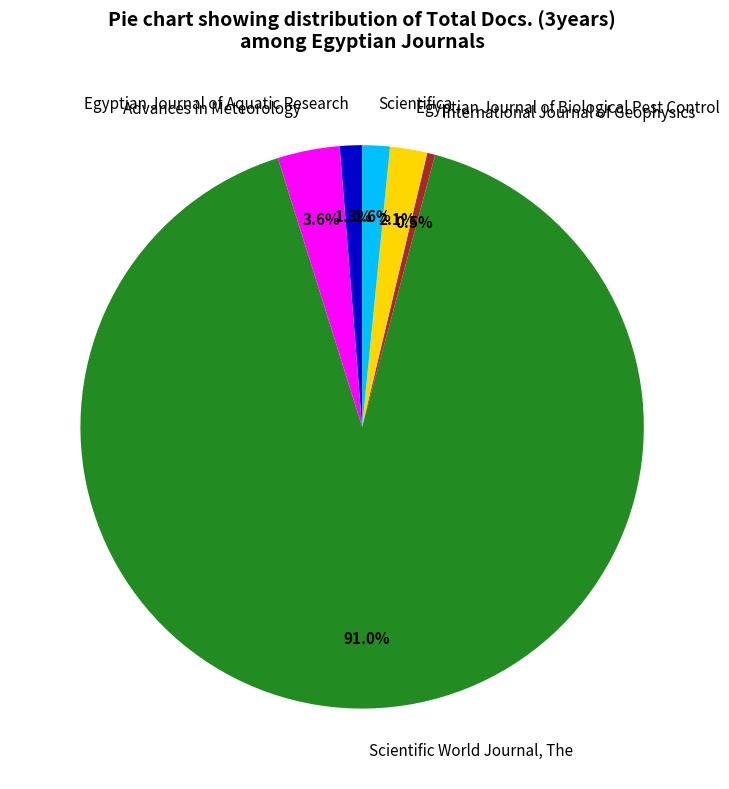

Does any single category account for the majority?

Yes